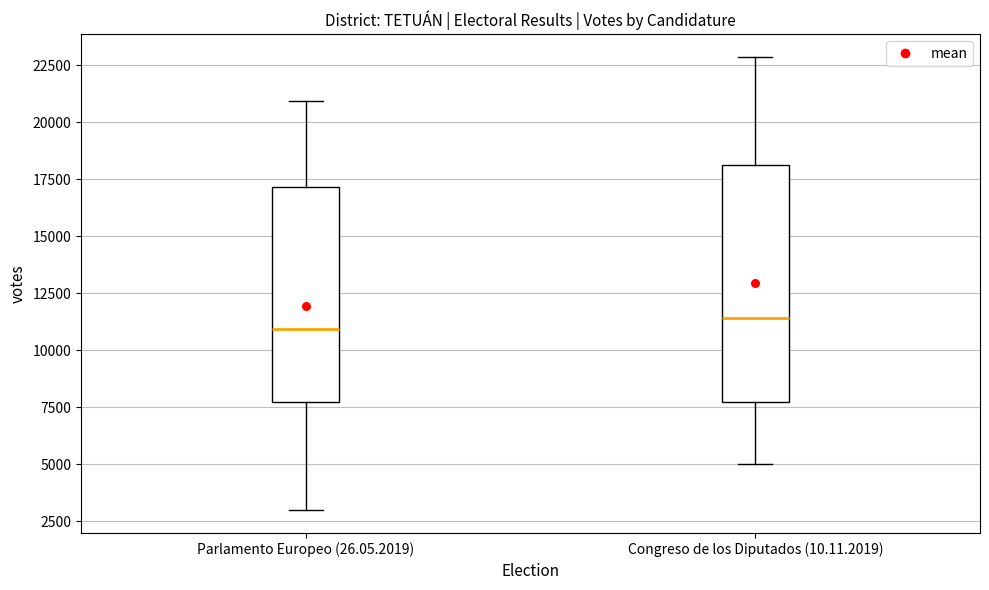

Reading left to right, transcribe this box plot: for each box, give where its median line is, the range the box spans, and where its two whiskers end, as read against the y-axis. The values are not printed on the chart, so give them approximately, as read against the axis.

Parlamento Europeo (26.05.2019): median 11000, box 7500 to 17000, whiskers 3000 to 21000
Congreso de los Diputados (10.11.2019): median 11500, box 7500 to 18000, whiskers 5000 to 23000